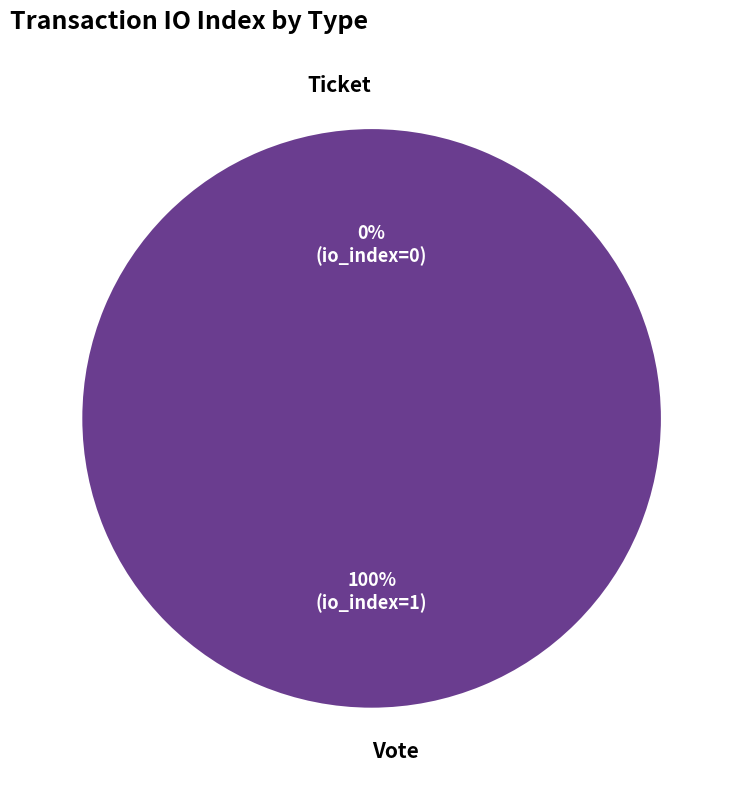

Does Vote represent more than half of the total?

Yes